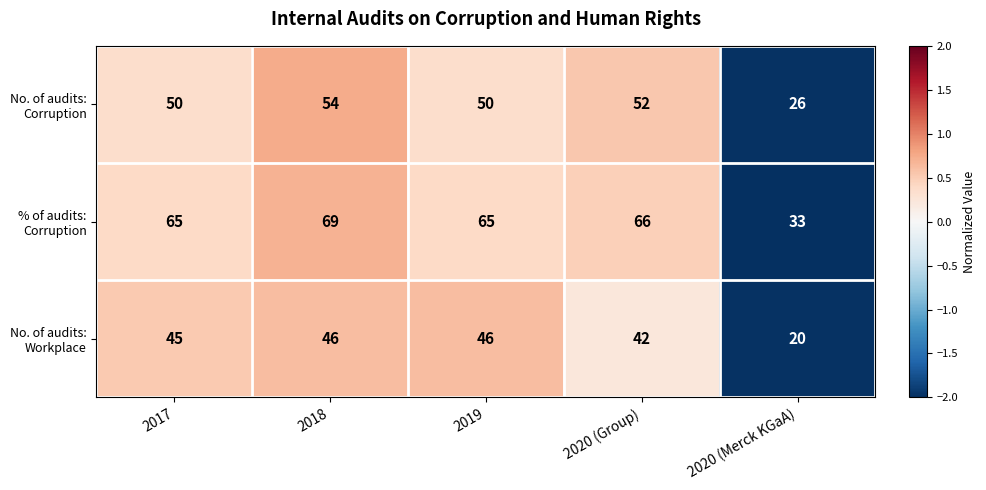

Which label corresponds to the smallest value in the chart?

2020 (Merck KGaA)